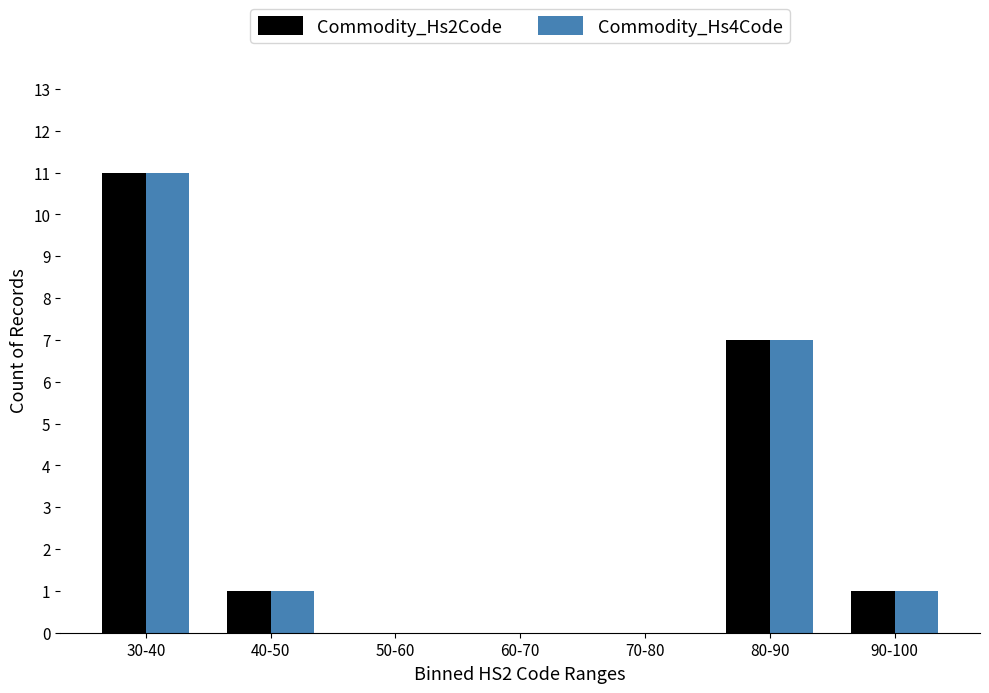

Reading left to right, list all the values displayed in this chart.

Commodity_Hs2Code: 30-40=11	40-50=1	50-60=0	60-70=0	70-80=0	80-90=7	90-100=1
Commodity_Hs4Code: 30-40=11	40-50=1	50-60=0	60-70=0	70-80=0	80-90=7	90-100=1